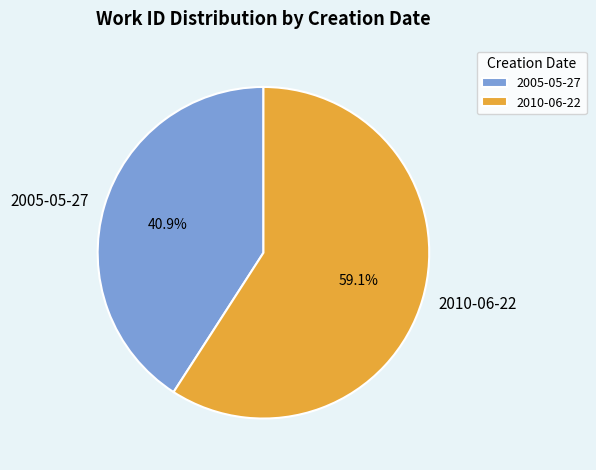

To the nearest percent, what is the difference between the largest and smallest slice percentages?

18%